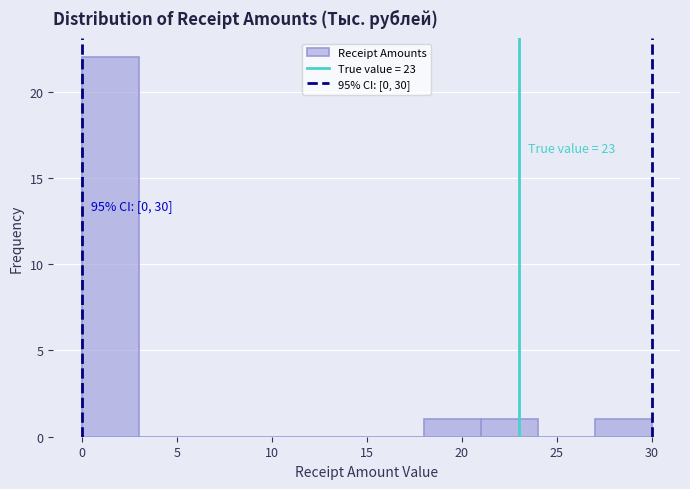

Which range on the x-axis has the tallest bar?

0 to 3